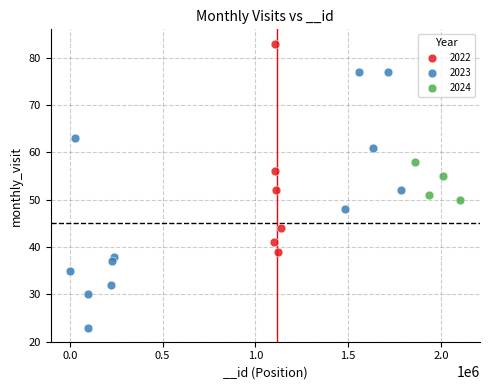

Which series contains the lowest Y value?

2023